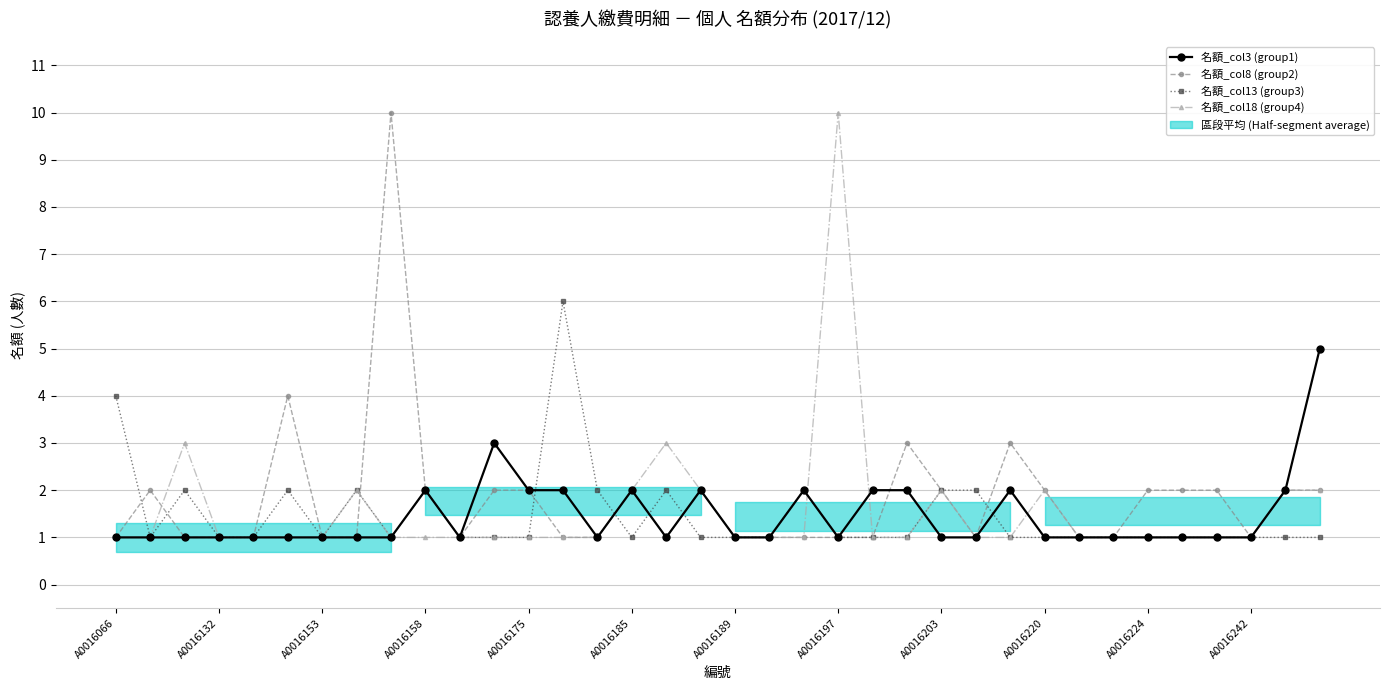

What is the spread (max minus min) of values at 32?

1